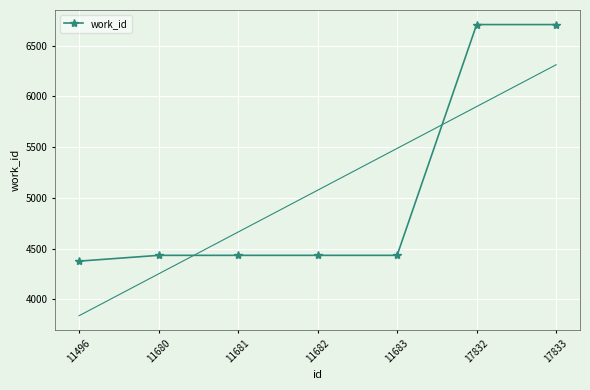

What is the change in value from 11496 to 17833?

+2330